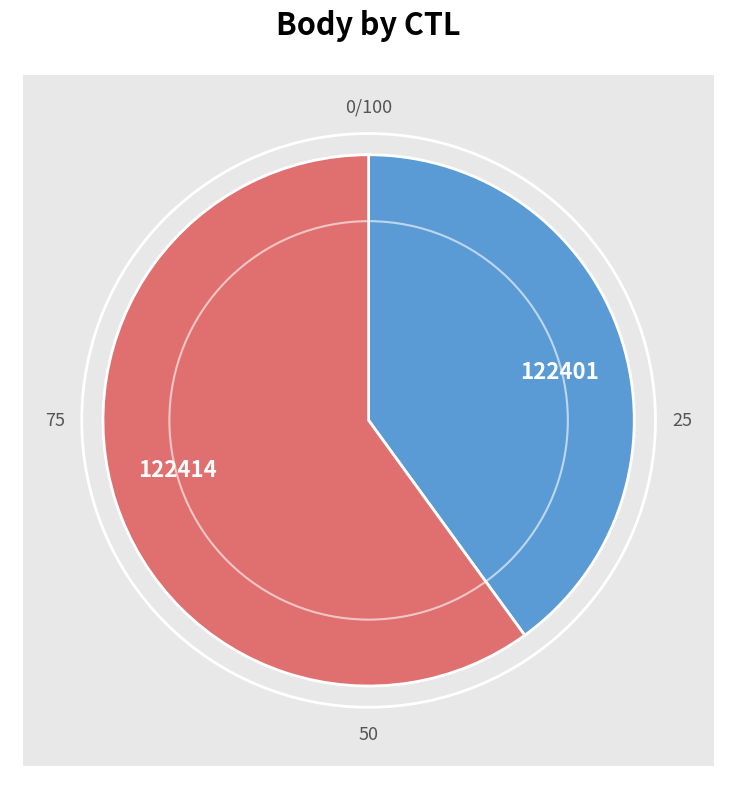

What is the smallest slice in the pie chart?

122401